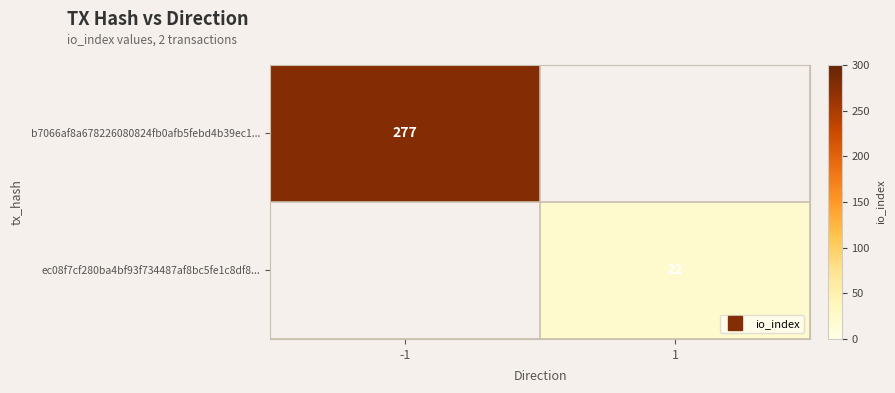

List the series in order of their peak value, highest first.

b7066af8a678226080824fb0afb5febd4b39ec1..., ec08f7cf280ba4bf93f734487af8bc5fe1c8df8...